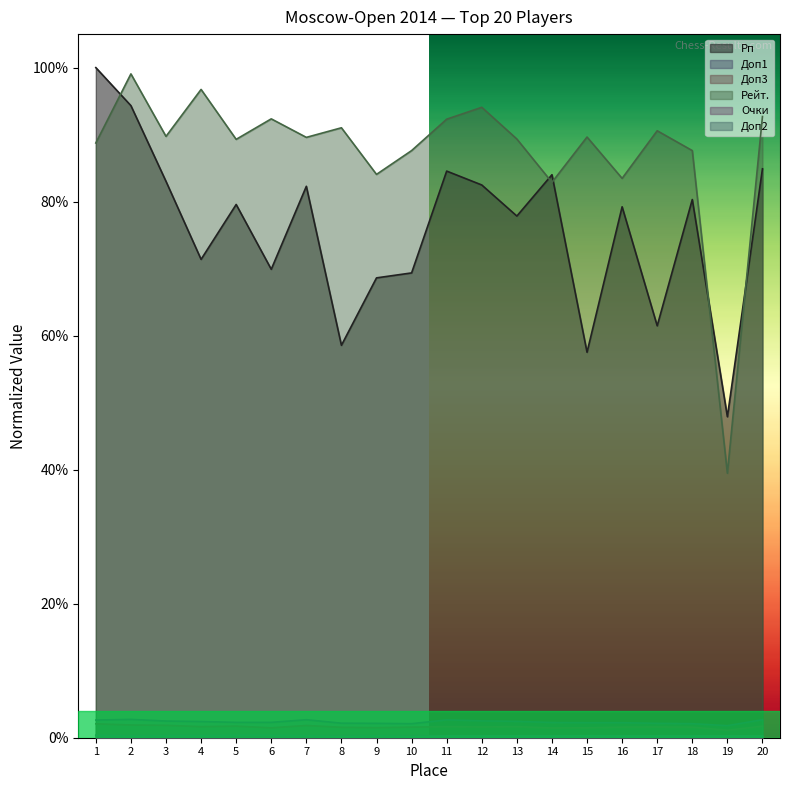

True or false: Рейт. and Доп1 cross at least once.

False